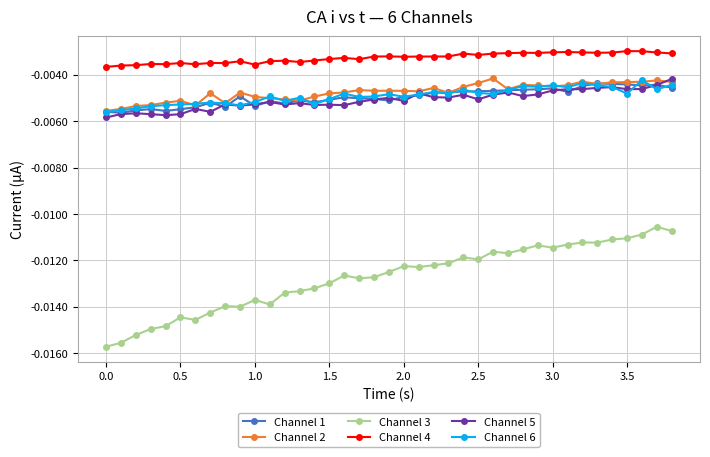

What is the sum of all Channel 3 values?

-0.5